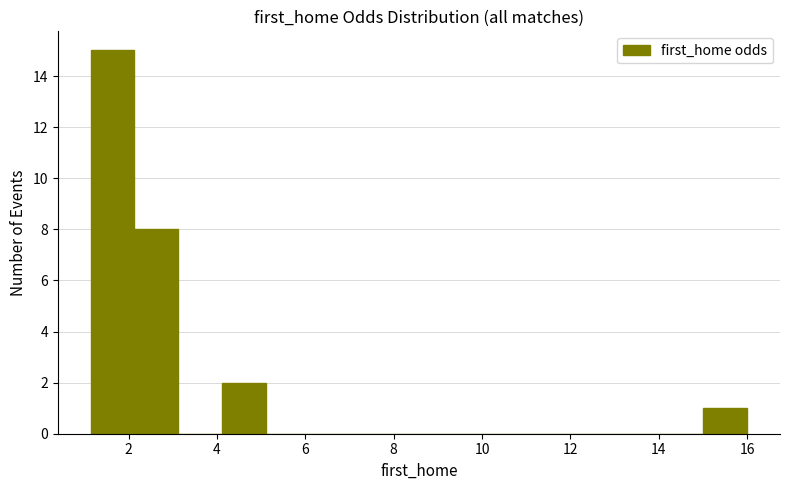

Reading left to right, list every bar in this chart as the range it spans on the x-axis followed by its height. Neither the bar edges nor the heights are printed on the chart, so give them approximately, as read against the axes.

1.2 to 2.2: 15
2.2 to 3.2: 8
3.2 to 4.2: 0
4.2 to 5.2: 2
5.2 to 6.0: 0
6.0 to 7.0: 0
7.0 to 8.0: 0
8.0 to 9.0: 0
9.0 to 10.0: 0
10.0 to 11.0: 0
11.0 to 12.0: 0
12.0 to 13.0: 0
13.0 to 14.0: 0
14.0 to 15.0: 0
15.0 to 16.0: 1